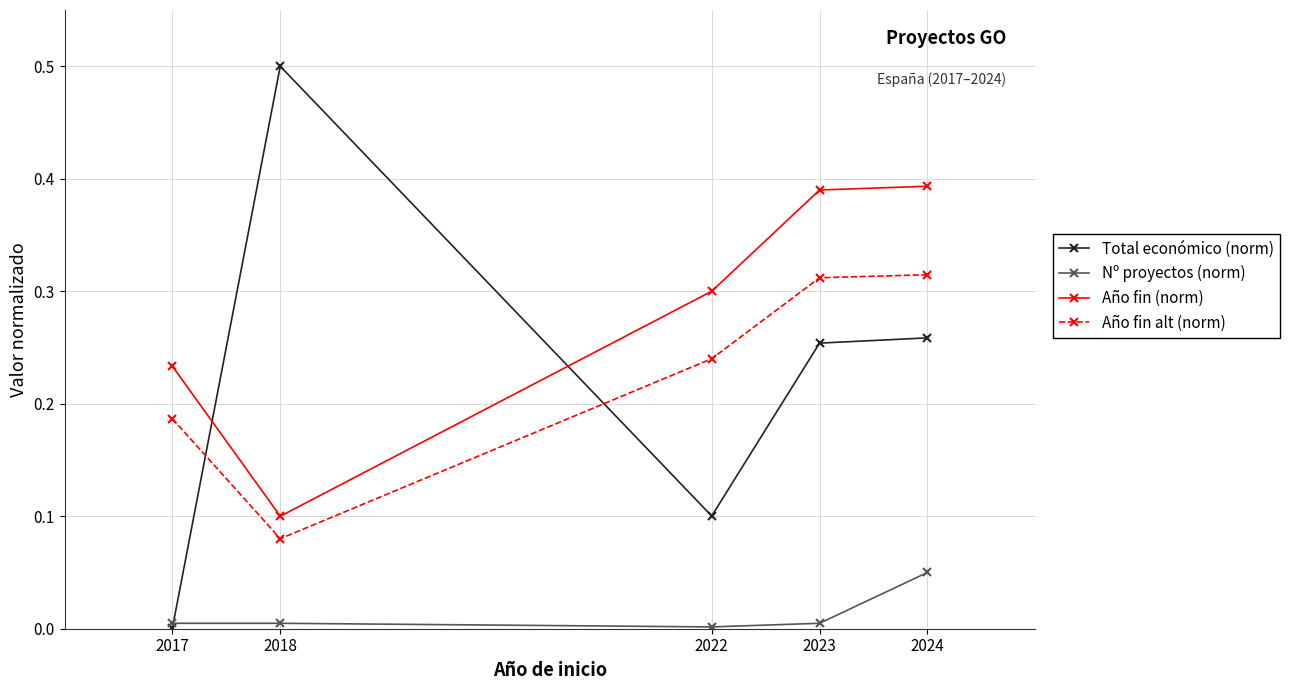

The value of Año fin (norm) at 2017 is 0.1. True or false?

False